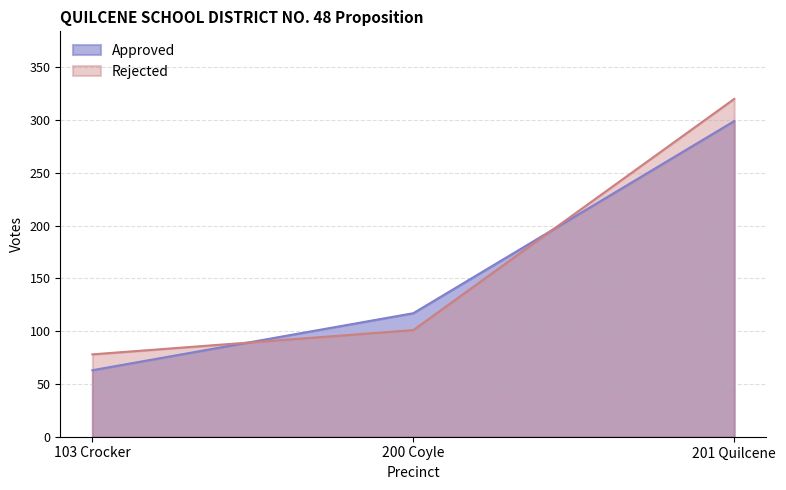

Reading right to left, transcribe all the data shown in this chart.

Approved: 299	117	63
Rejected: 320	101	78